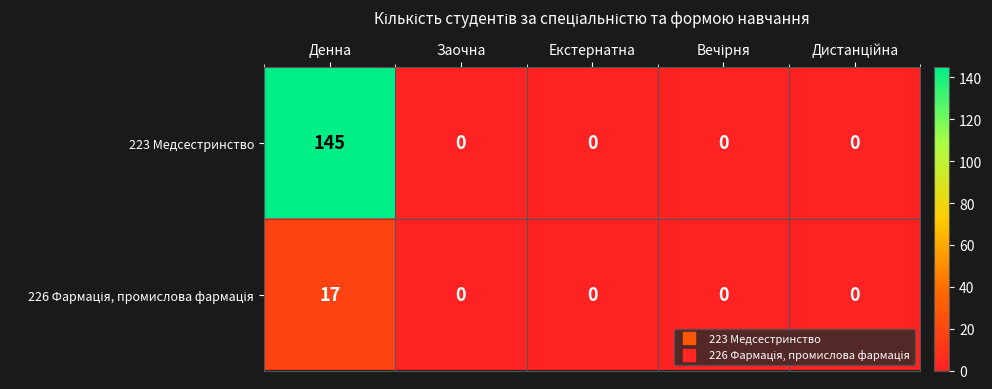

At which label does 223 Медсестринство reach its peak?

Денна